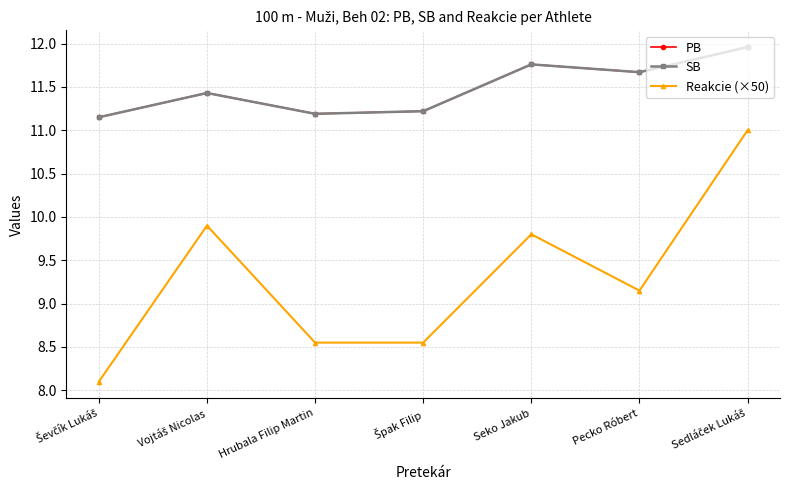

Does the chart have visible grid lines?

Yes